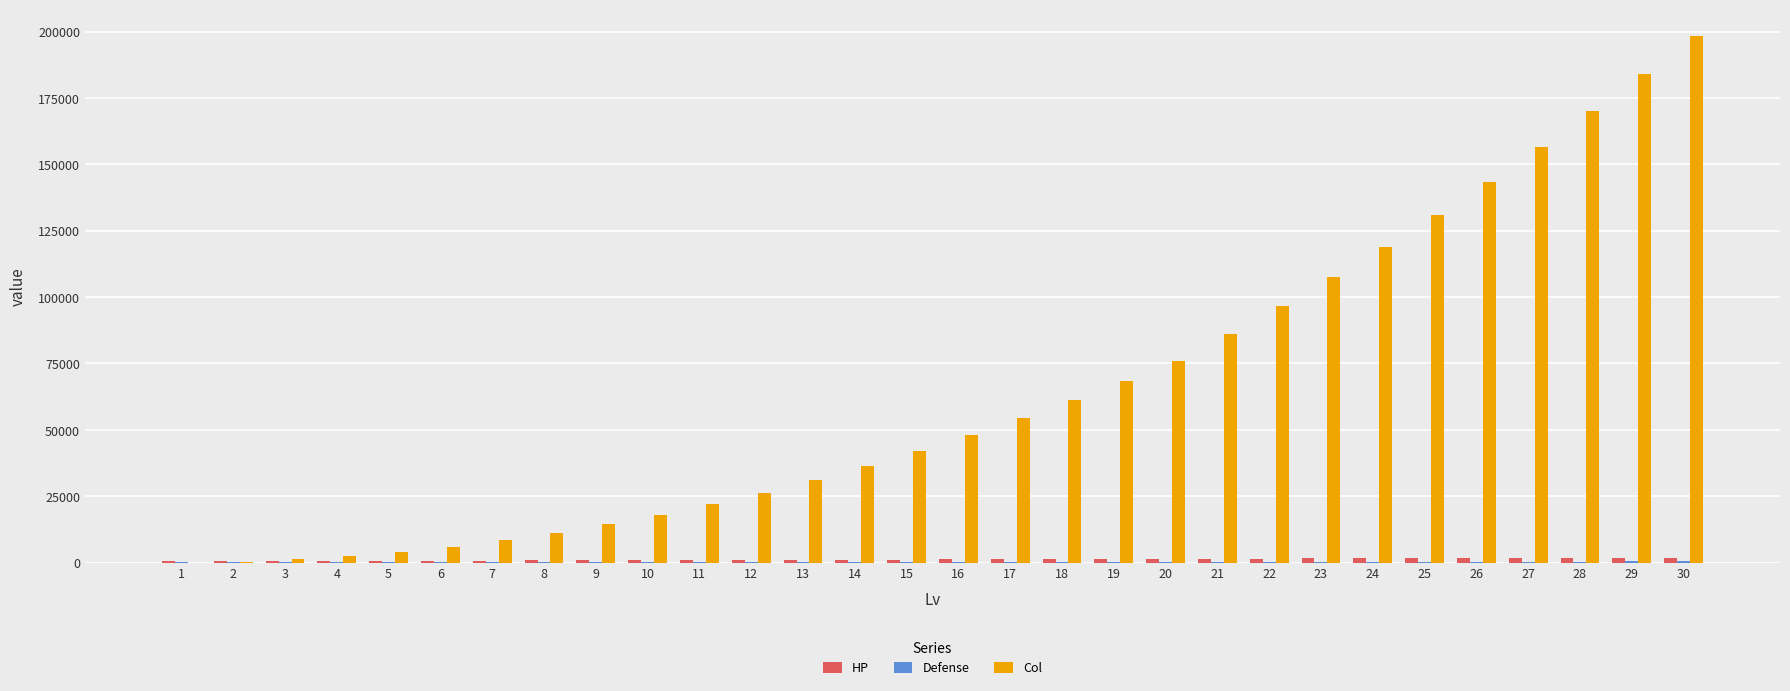

Between 13 and 26, which series saw the biggest shift?

Col